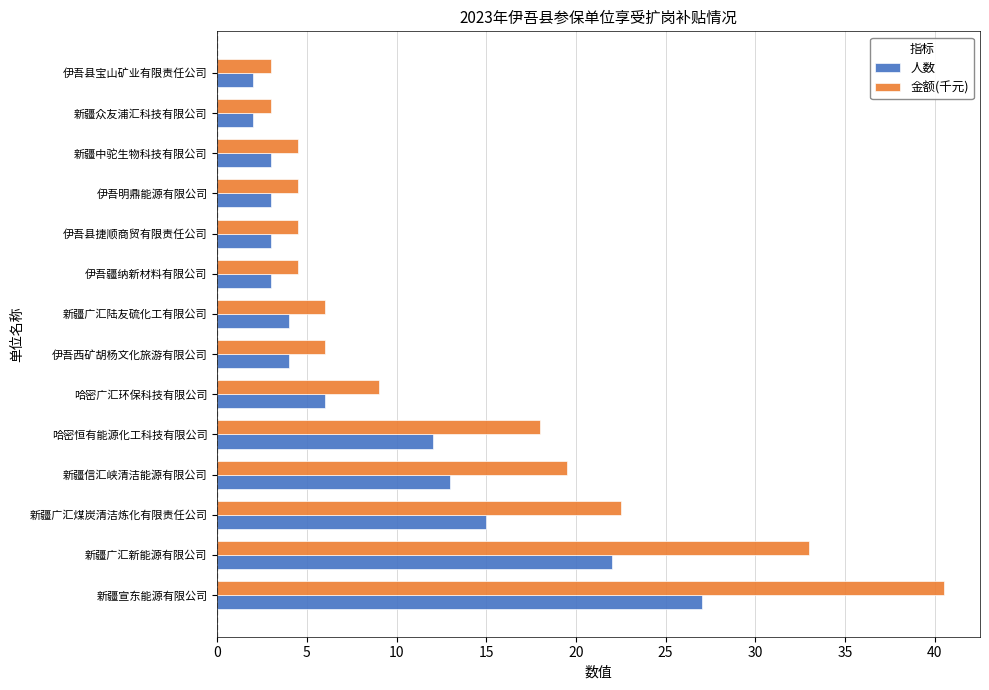

At 新疆宣东能源有限公司, list the series in order from largest to smallest.

金额(千元), 人数